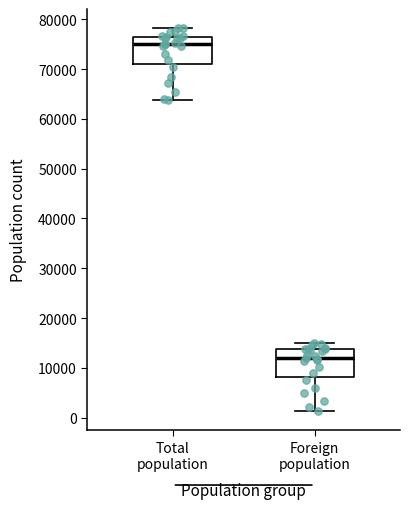

Which box's median line is the lowest?

Foreign population